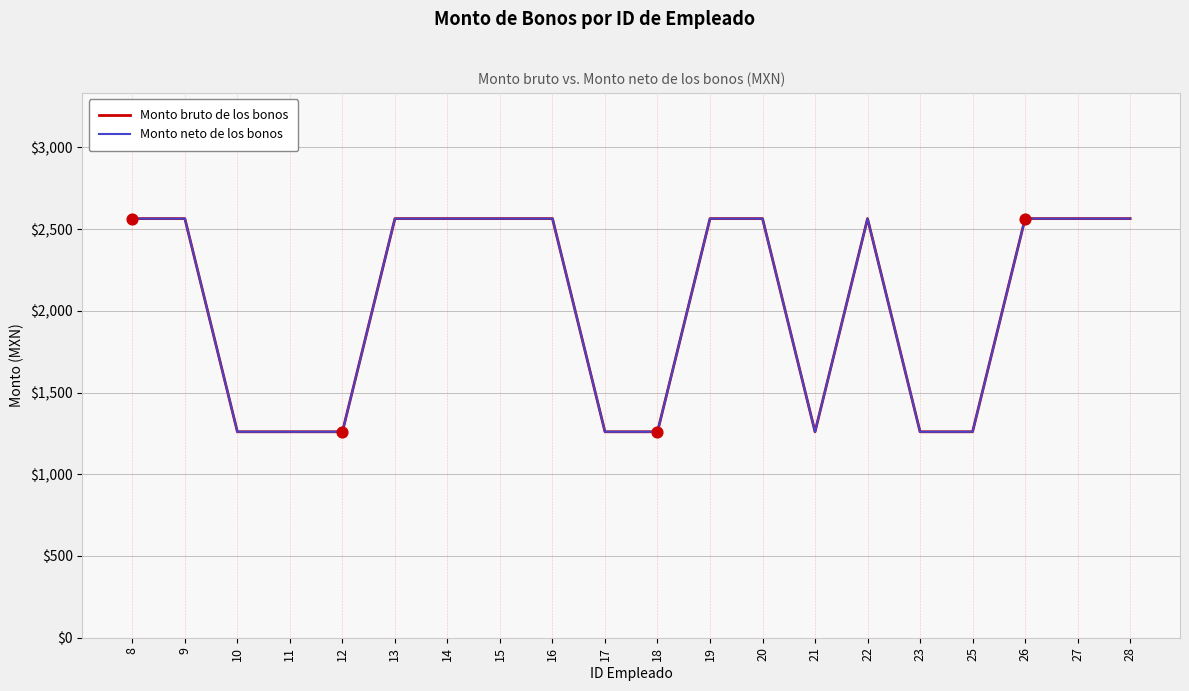

Is this an area chart (filled region under the line)?

No